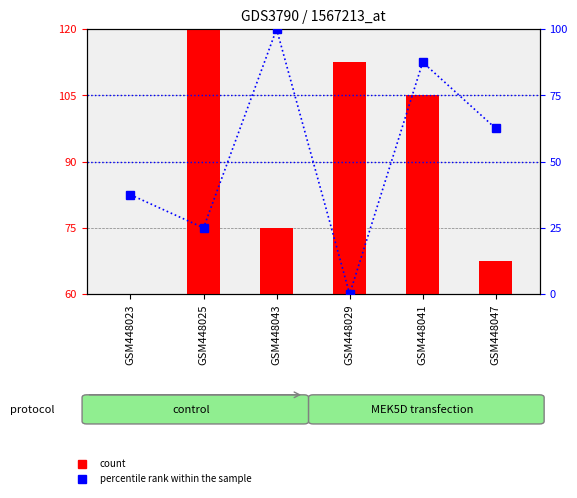

What is the difference between the maximum and minimum values in the percentile rank within the sample series?

100.0